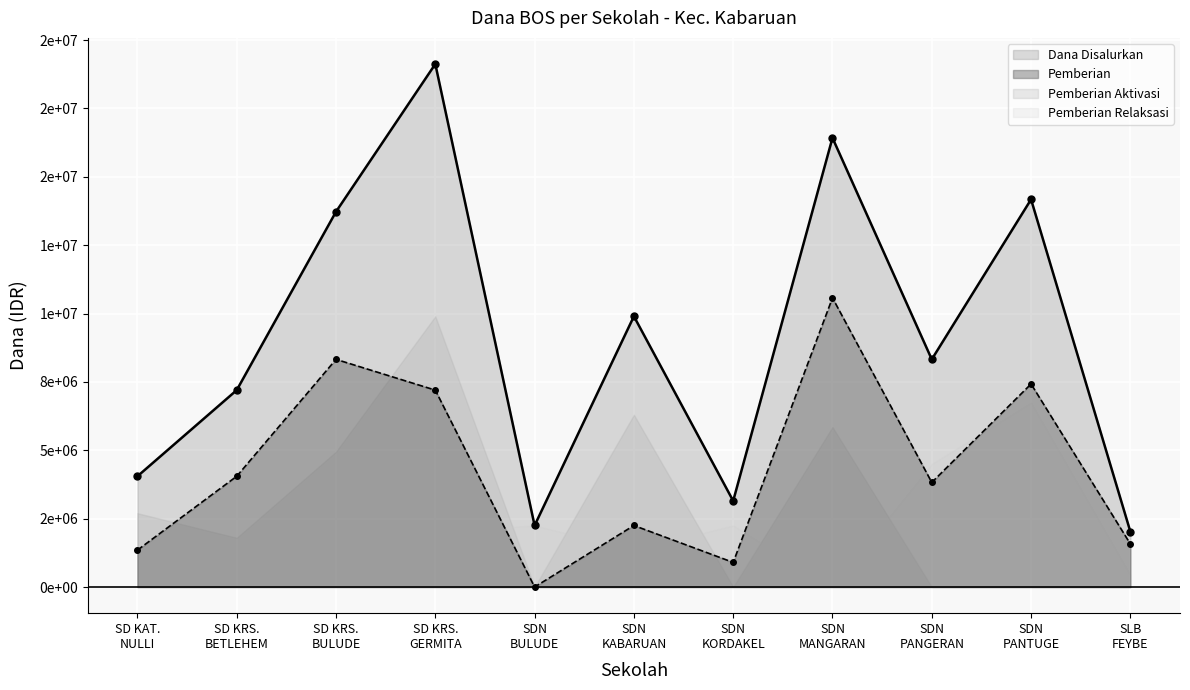

Which label corresponds to the largest value in the chart?

SD KRS.
GERMITA